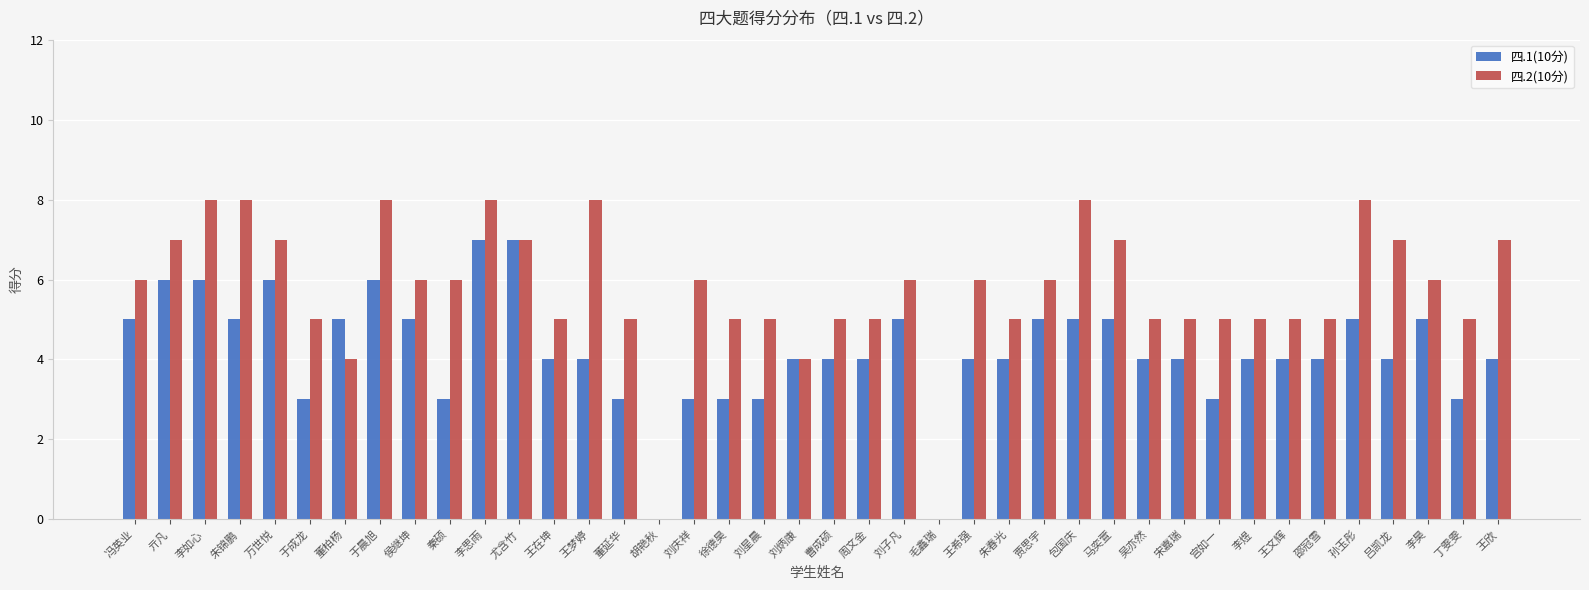

Is it true that 四.2(10分) equals 8 at 朱锦鹏?

True